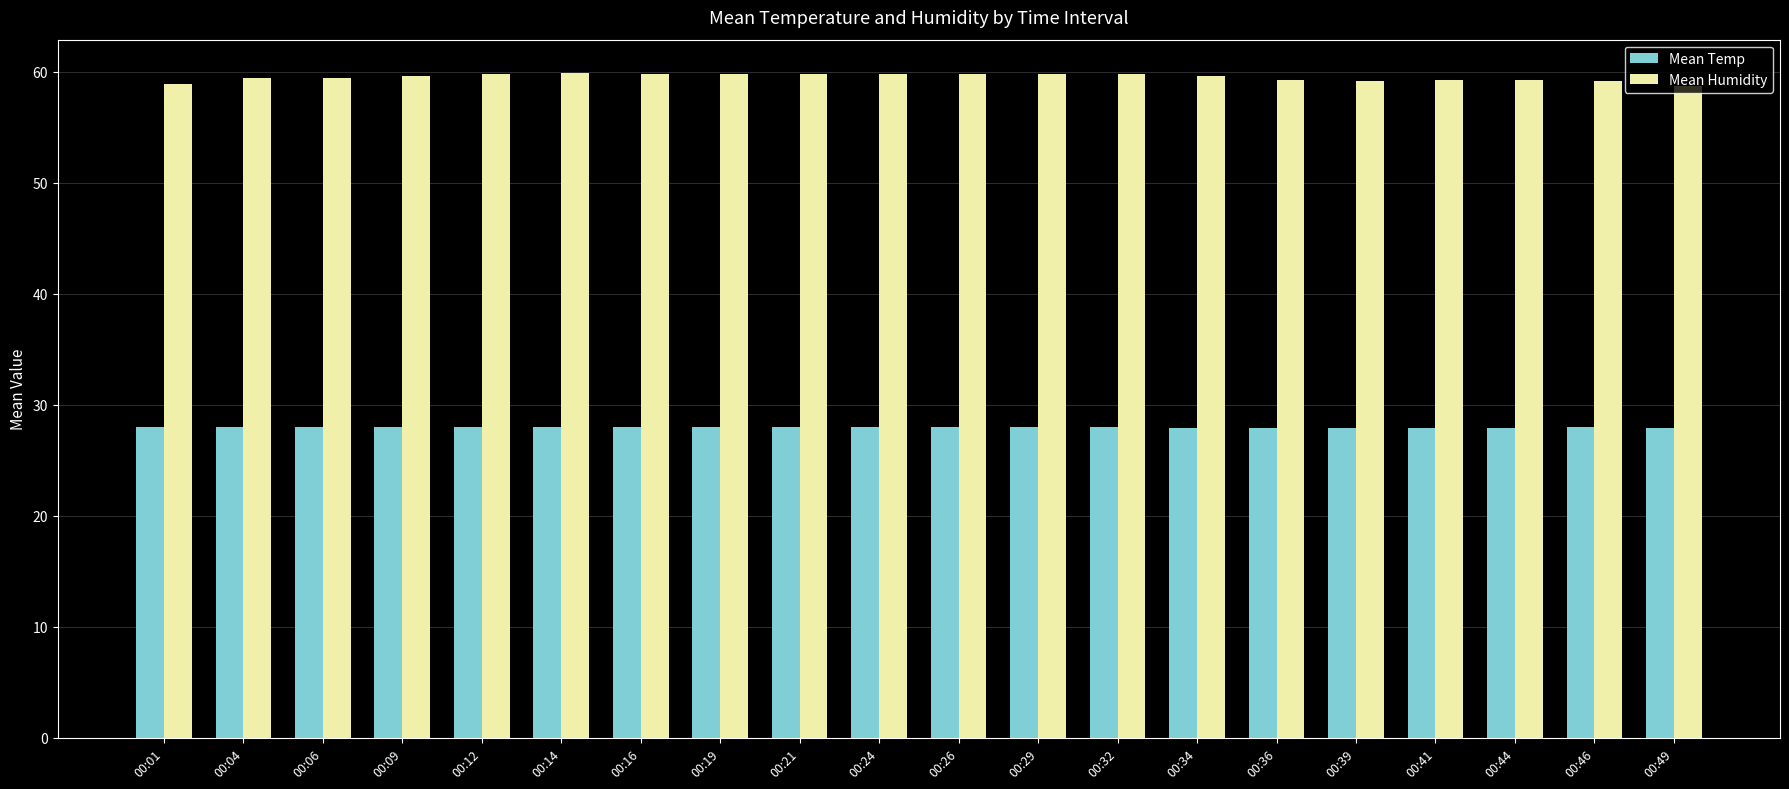

Is it true that Mean Humidity equals 88.0 at 00:12?

False